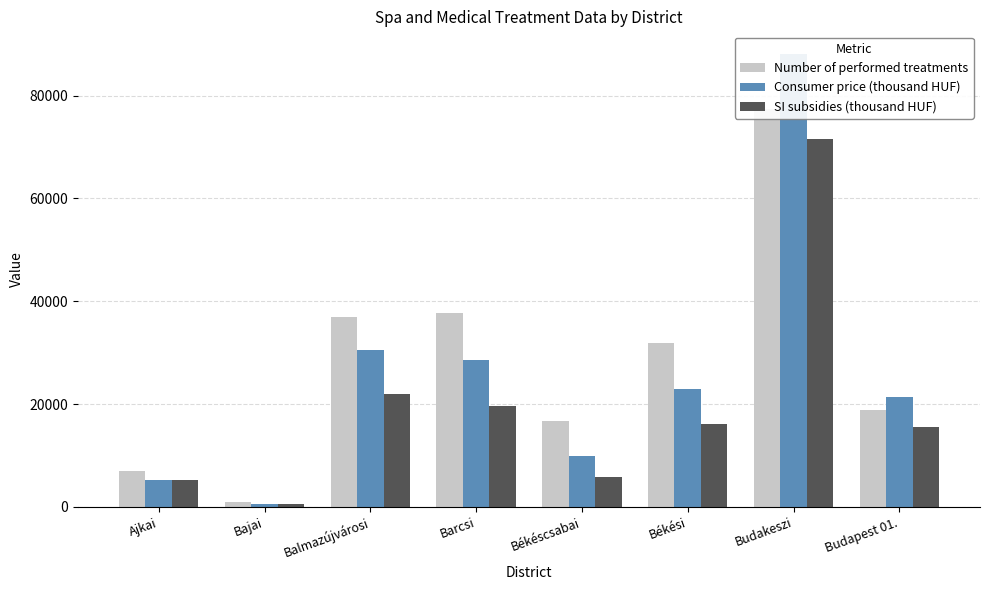

Is the value of Number of performed treatments at Balmazújvárosi greater than the value of SI subsidies (thousand HUF) at Balmazújvárosi?

Yes